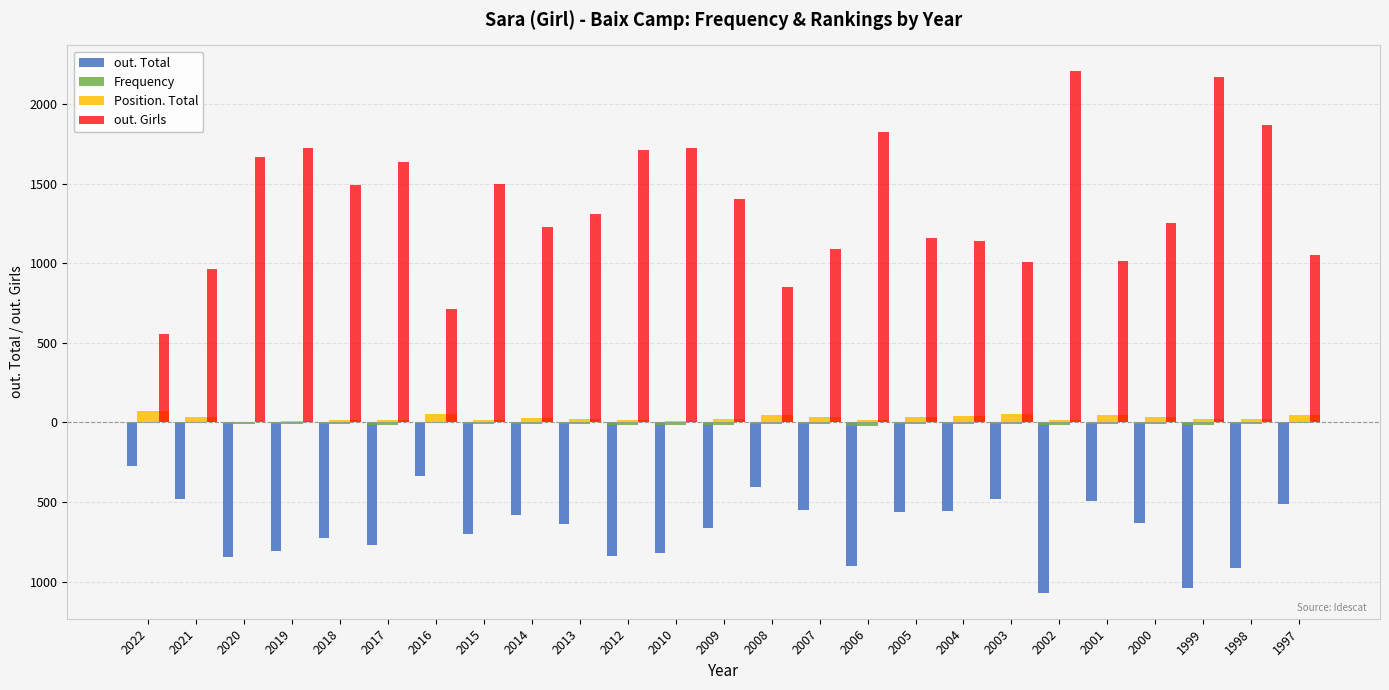

What is the total value across all series at 2002?

1128